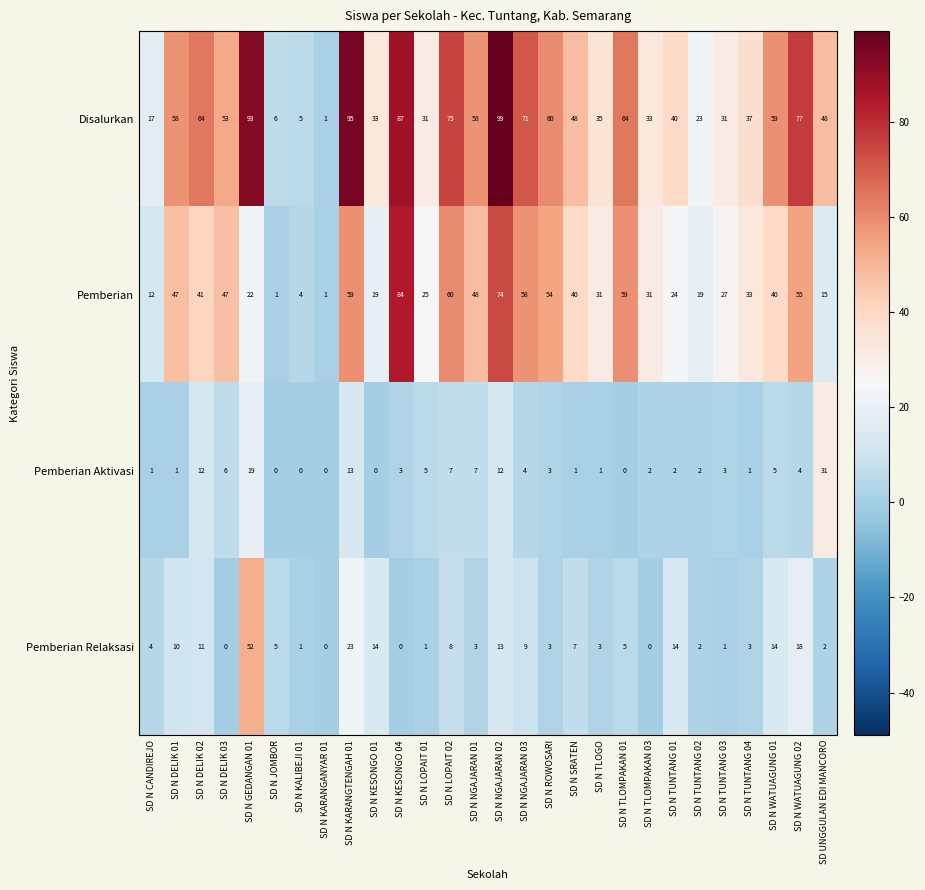

Is it true that Disalurkan equals 34 at SD N TLOMPAKAN 01?

False